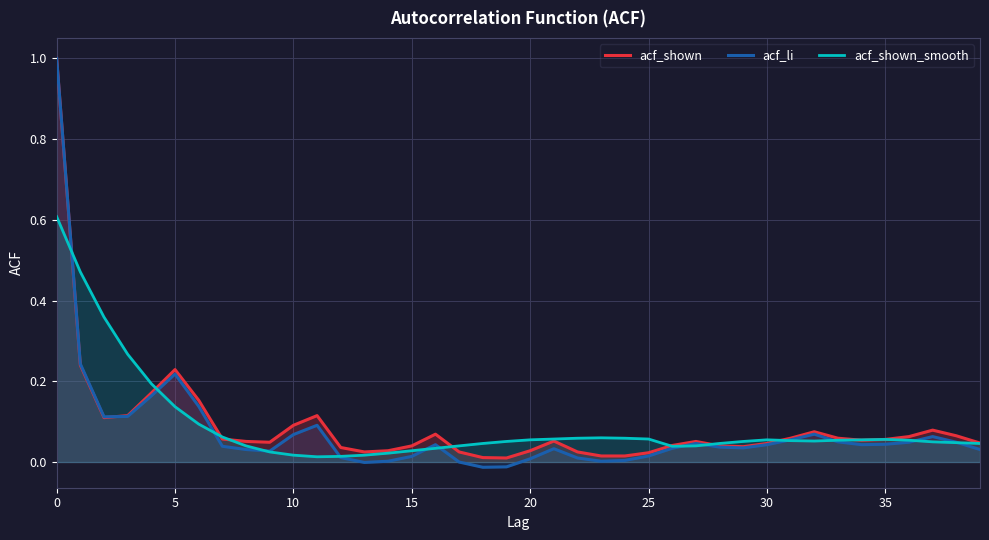

How many interior local peaks does the acf_shown series have?

7